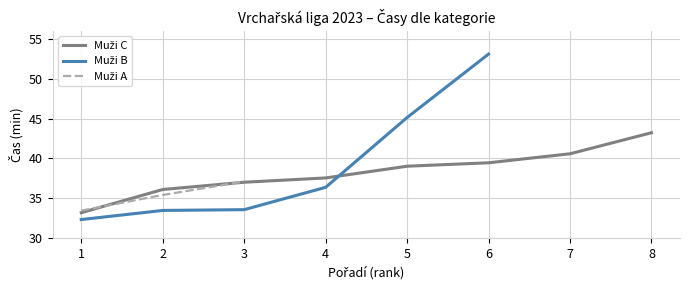

List the series in order of their peak value, highest first.

Muži B, Muži C, Muži A